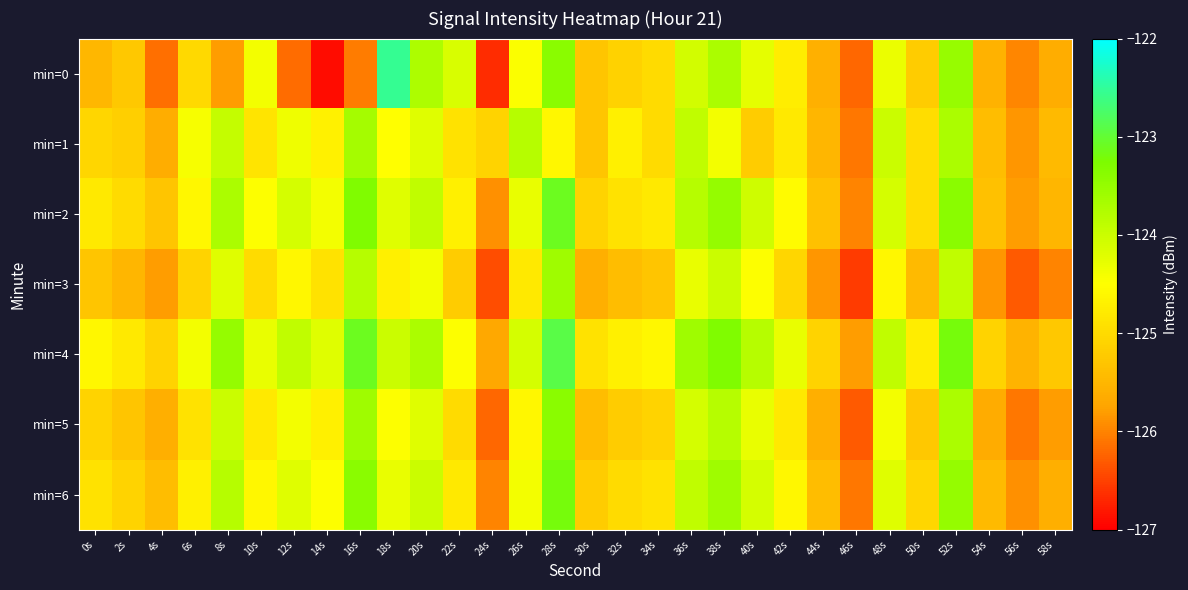

Reading left to right, what are all the values shown in this chart?

min=0: 0s=-125.5	2s=-125.2	4s=-126.1	6s=-125.0	8s=-125.8	10s=-124.4	12s=-126.2	14s=-126.9	16s=-126.1	18s=-122.5	20s=-123.7	22s=-124.1	24s=-126.7	26s=-124.5	28s=-123.4	30s=-125.3	32s=-125.1	34s=-125.0	36s=-124.1	38s=-123.7	40s=-124.3	42s=-124.8	44s=-125.6	46s=-126.2	48s=-124.3	50s=-125.2	52s=-123.5	54s=-125.6	56s=-126.0	58s=-125.6
min=1: 0s=-125.1	2s=-125.2	4s=-125.6	6s=-124.4	8s=-123.9	10s=-124.9	12s=-124.4	14s=-124.7	16s=-123.7	18s=-124.5	20s=-124.2	22s=-124.9	24s=-125.1	26s=-123.8	28s=-124.6	30s=-125.3	32s=-124.7	34s=-125.0	36s=-123.9	38s=-124.4	40s=-125.2	42s=-124.8	44s=-125.5	46s=-126.1	48s=-124.0	50s=-125.0	52s=-123.7	54s=-125.4	56s=-125.8	58s=-125.5
min=2: 0s=-124.8	2s=-125.0	4s=-125.3	6s=-124.6	8s=-123.7	10s=-124.5	12s=-124.1	14s=-124.4	16s=-123.3	18s=-124.2	20s=-123.9	22s=-124.7	24s=-125.9	26s=-124.3	28s=-123.1	30s=-125.1	32s=-124.9	34s=-124.8	36s=-123.8	38s=-123.5	40s=-124.0	42s=-124.5	44s=-125.3	46s=-126.0	48s=-124.1	50s=-125.0	52s=-123.4	54s=-125.3	56s=-125.8	58s=-125.5
min=3: 0s=-125.3	2s=-125.5	4s=-125.8	6s=-125.1	8s=-124.2	10s=-125.0	12s=-124.6	14s=-124.9	16s=-123.8	18s=-124.7	20s=-124.4	22s=-125.2	24s=-126.4	26s=-124.8	28s=-123.6	30s=-125.6	32s=-125.4	34s=-125.3	36s=-124.3	38s=-124.0	40s=-124.5	42s=-125.0	44s=-125.8	46s=-126.5	48s=-124.6	50s=-125.5	52s=-123.9	54s=-125.8	56s=-126.3	58s=-126.0
min=4: 0s=-124.6	2s=-124.8	4s=-125.1	6s=-124.4	8s=-123.5	10s=-124.3	12s=-123.9	14s=-124.2	16s=-123.1	18s=-124.0	20s=-123.7	22s=-124.5	24s=-125.7	26s=-124.1	28s=-122.9	30s=-124.9	32s=-124.7	34s=-124.6	36s=-123.6	38s=-123.3	40s=-123.8	42s=-124.3	44s=-125.1	46s=-125.8	48s=-123.9	50s=-124.8	52s=-123.2	54s=-125.1	56s=-125.5	58s=-125.2
min=5: 0s=-125.1	2s=-125.3	4s=-125.6	6s=-124.9	8s=-124.0	10s=-124.8	12s=-124.4	14s=-124.7	16s=-123.6	18s=-124.5	20s=-124.2	22s=-125.0	24s=-126.2	26s=-124.6	28s=-123.4	30s=-125.4	32s=-125.2	34s=-125.1	36s=-124.1	38s=-123.8	40s=-124.3	42s=-124.8	44s=-125.6	46s=-126.3	48s=-124.4	50s=-125.2	52s=-123.7	54s=-125.7	56s=-126.1	58s=-125.8
min=6: 0s=-124.9	2s=-125.1	4s=-125.4	6s=-124.7	8s=-123.8	10s=-124.6	12s=-124.2	14s=-124.5	16s=-123.4	18s=-124.3	20s=-124.0	22s=-124.8	24s=-126.0	26s=-124.4	28s=-123.2	30s=-125.2	32s=-125.0	34s=-124.9	36s=-123.9	38s=-123.6	40s=-124.1	42s=-124.6	44s=-125.4	46s=-126.1	48s=-124.2	50s=-125.0	52s=-123.5	54s=-125.5	56s=-125.9	58s=-125.6